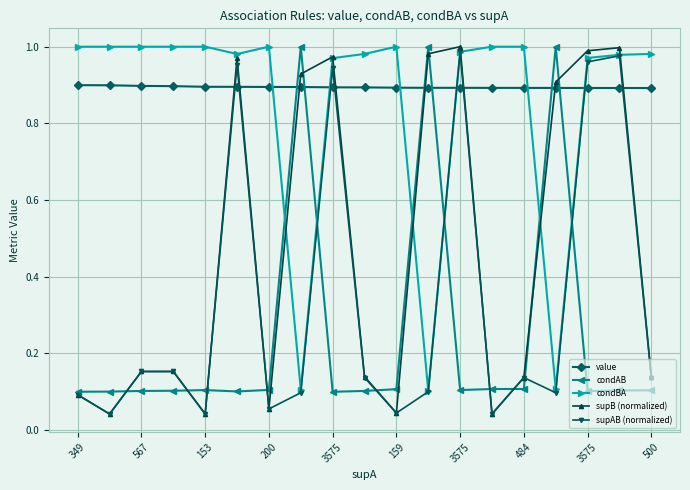

Which series ends up on top after the final intersection of condBA and value?

condBA